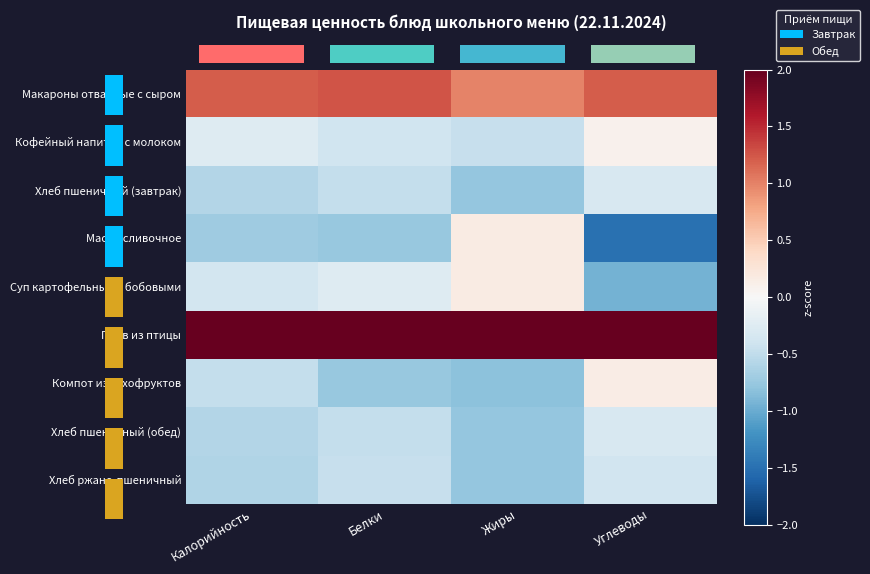

At which category is the sum across all series the highest?

Белки